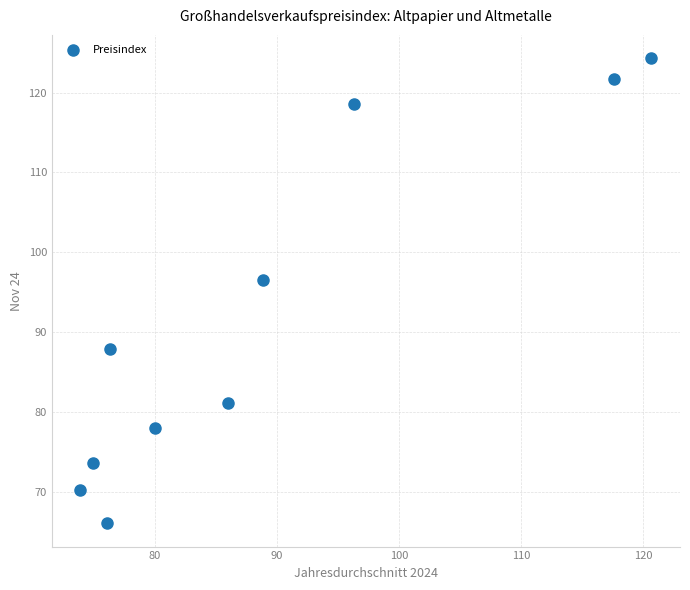

What is the range of Y values (max minus min)?

58.2